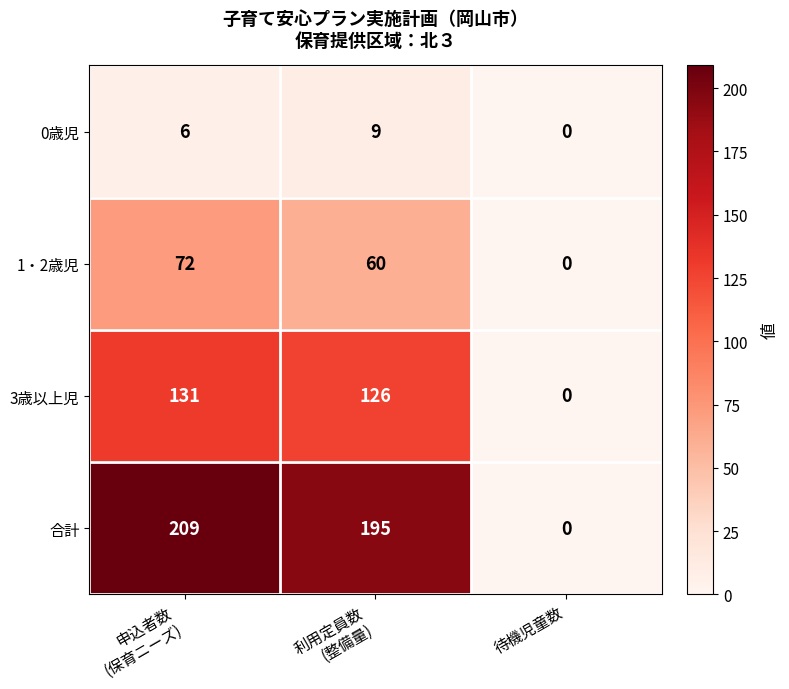

What is the average value of the 1・2歳児 series?

44